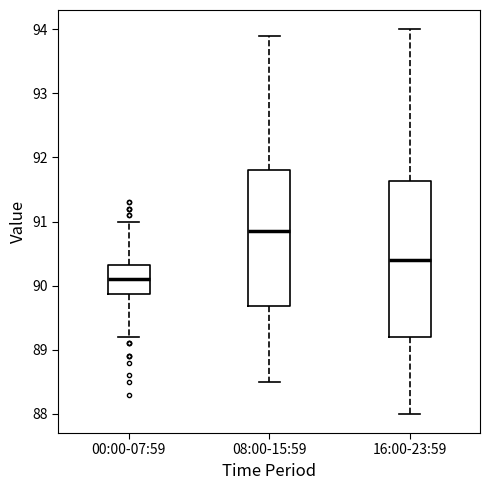

Which box is the tallest, from its lower edge to its upper edge?

16:00-23:59